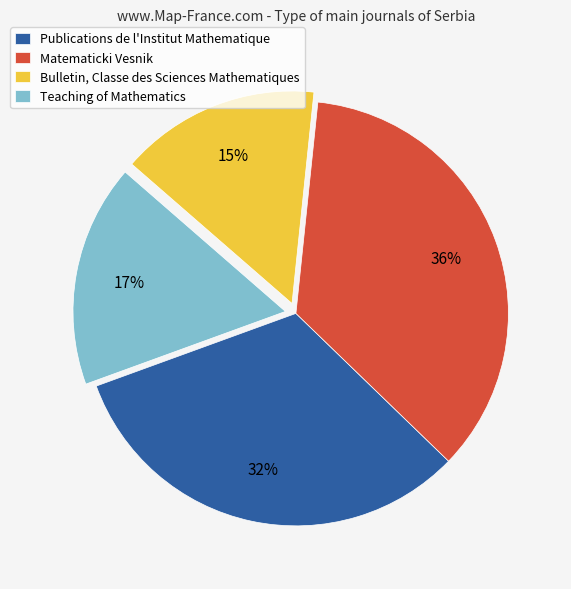

Do Matematicki Vesnik and Teaching of Mathematics together represent more than half of the pie?

Yes